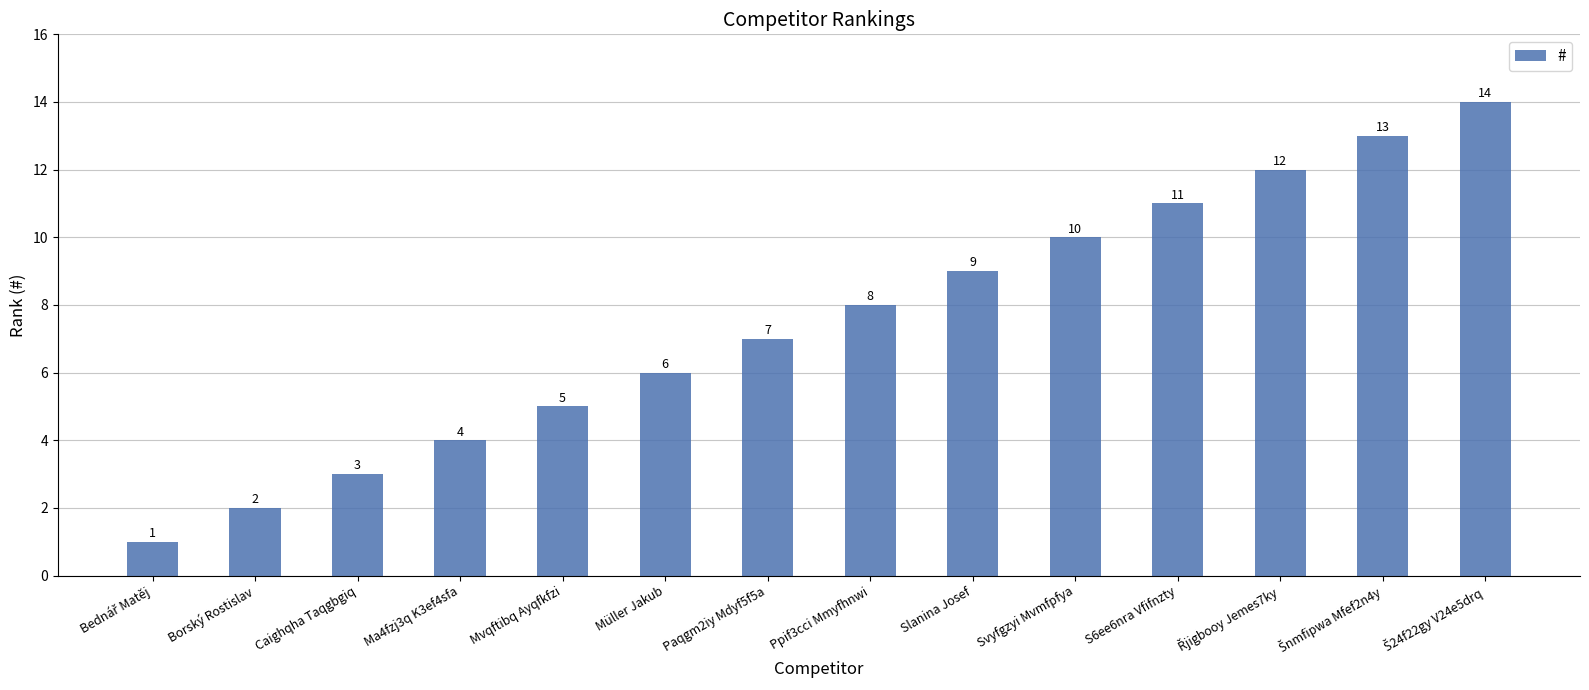

Reading left to right, extract all data points from this chart.

1	2	3	4	5	6	7	8	9	10	11	12	13	14